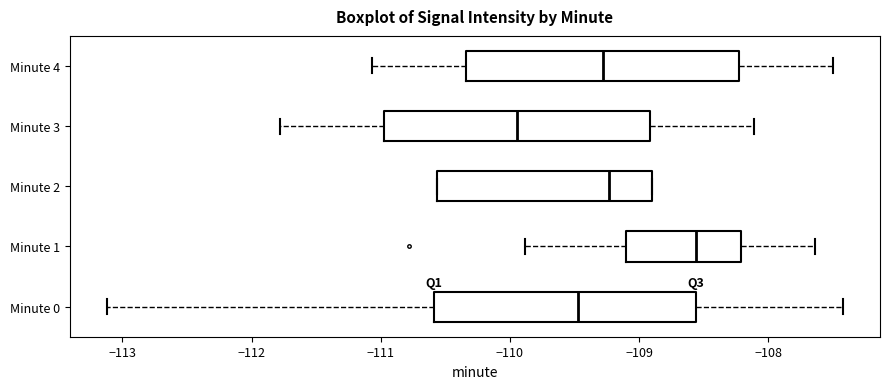

Reading bottom to top, read every box against the x-axis: the position of its median line, the range the box covers, and the ends of its whiskers. The values are not printed on the chart, so give them approximately, as read against the axis.

Minute 0: median -109.5, box -110.6 to -108.6, whiskers -113.1 to -107.4
Minute 1: median -108.6, box -109.1 to -108.2, whiskers -109.9 to -107.6
Minute 2: median -109.2, box -110.6 to -108.9, whiskers -110.6 to -108.9
Minute 3: median -109.9, box -111.0 to -108.9, whiskers -111.8 to -108.1
Minute 4: median -109.3, box -110.3 to -108.2, whiskers -111.1 to -107.5